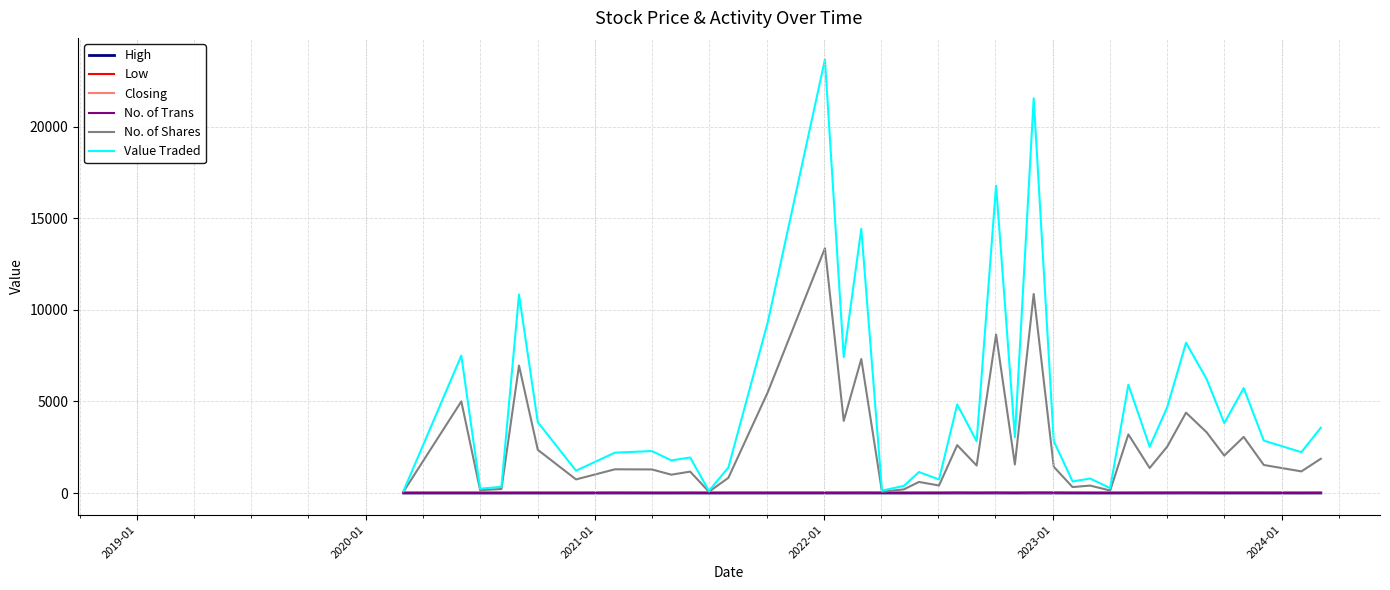

What is the average value of the Value Traded series?

4758.9